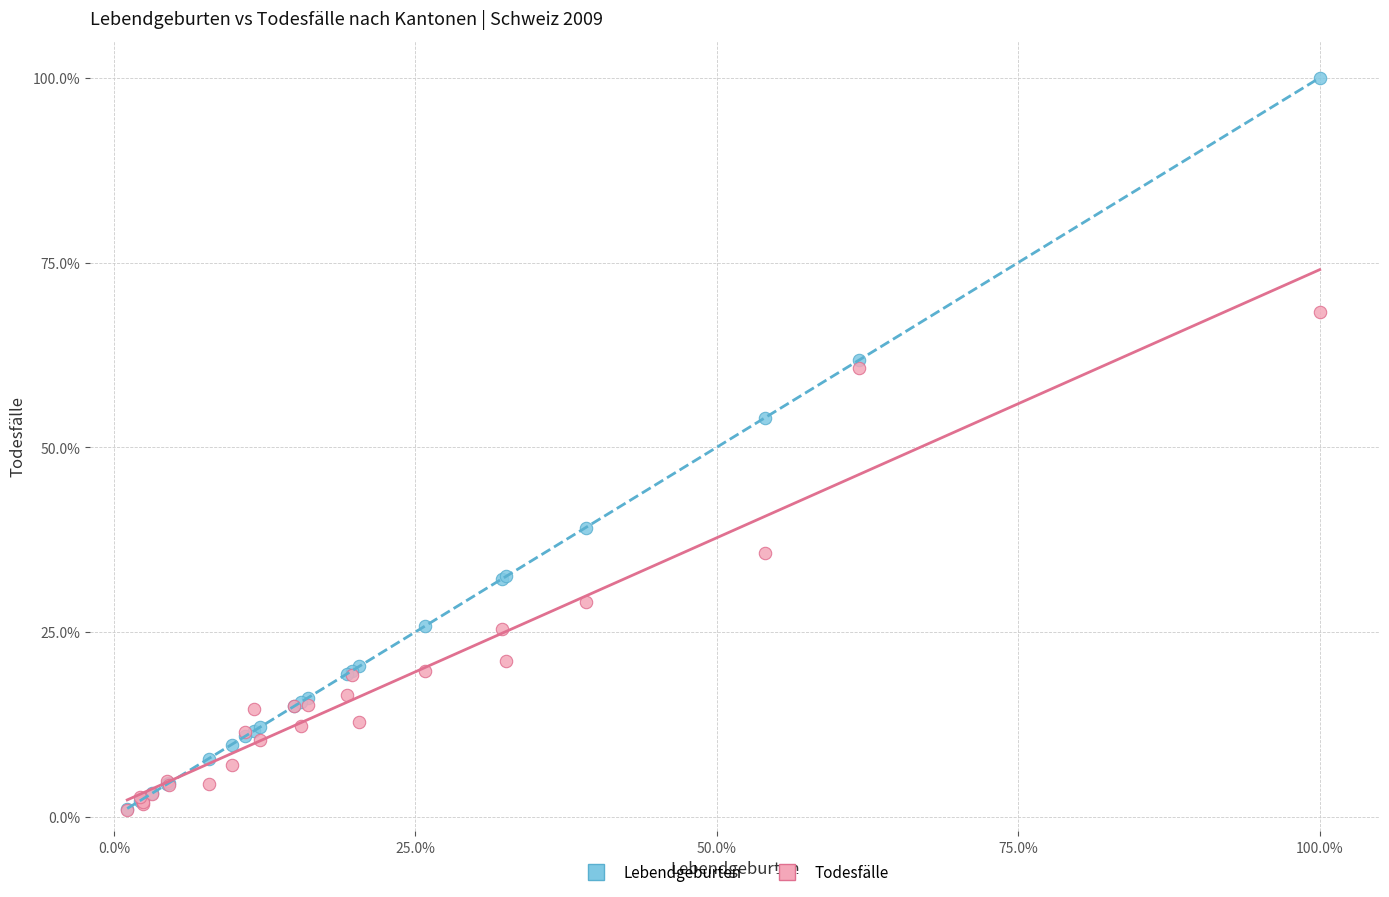

What are all the series names shown in the legend?

Lebendgeburten, Todesfälle